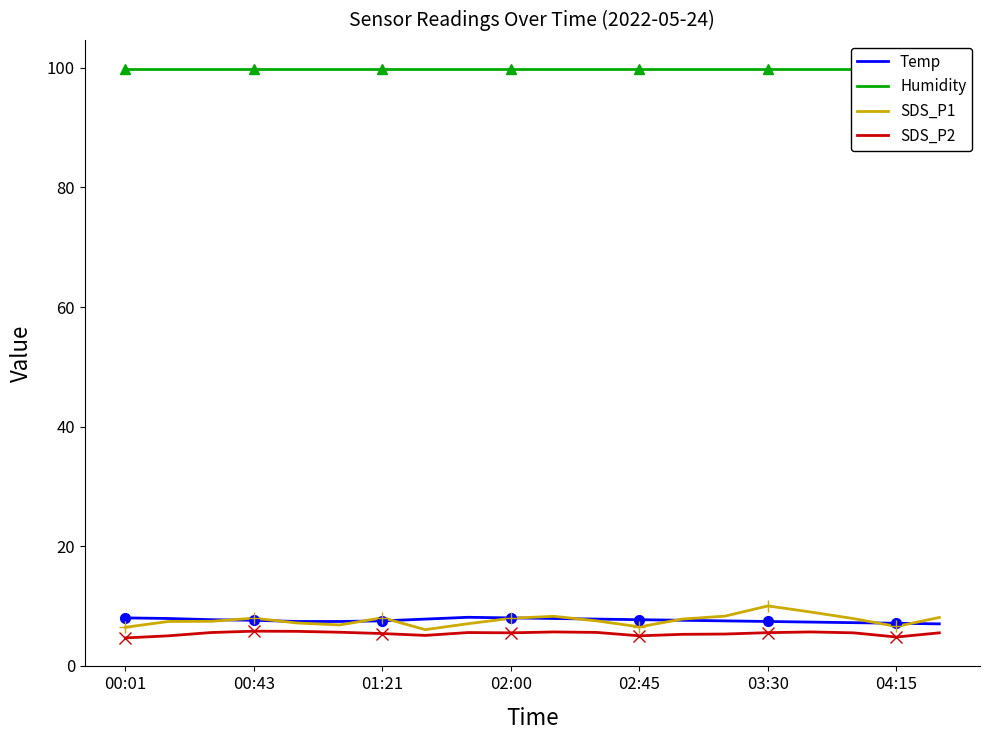

What is the average value of the SDS_P2 series?

5.4